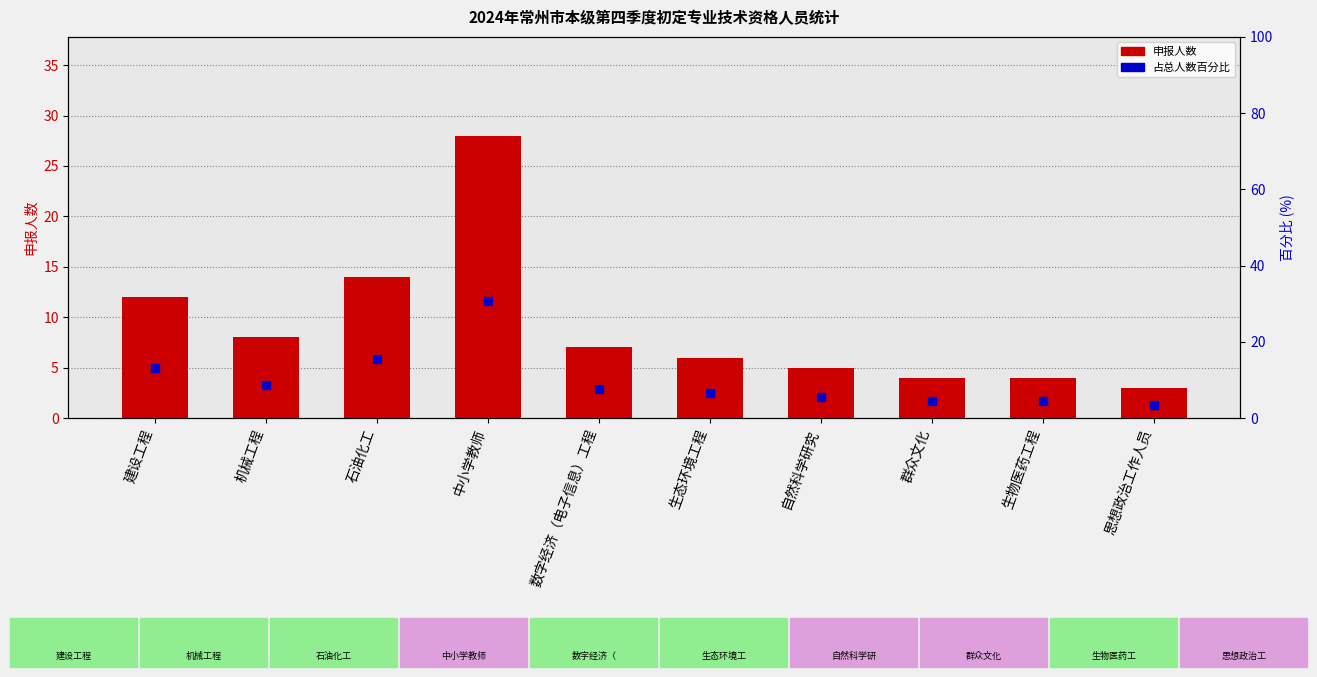

At which category is the sum across all series the highest?

中小学教师